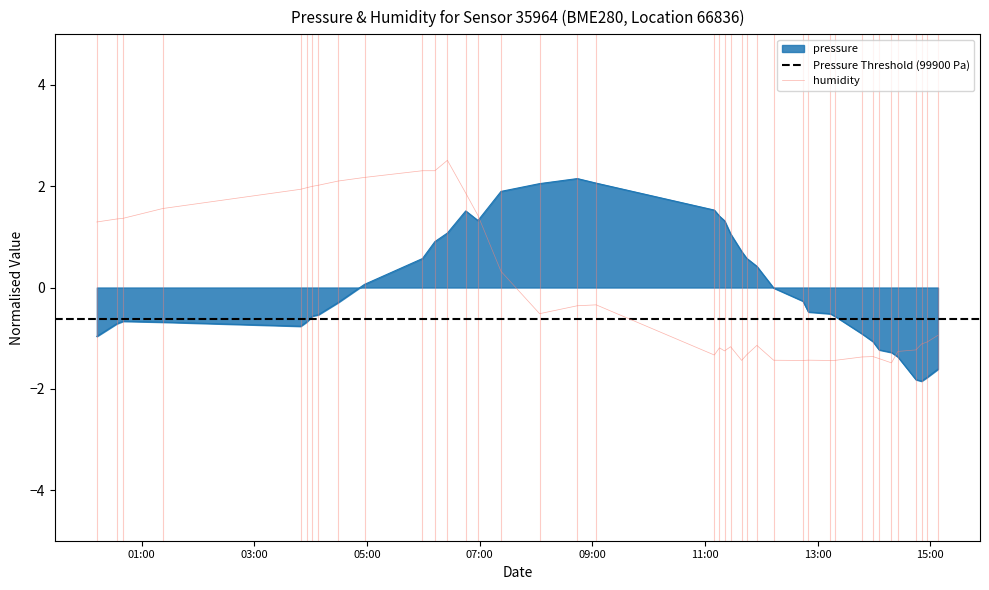

What value does the humidity series have at 2023-02-28T14:56:58?

-1.1